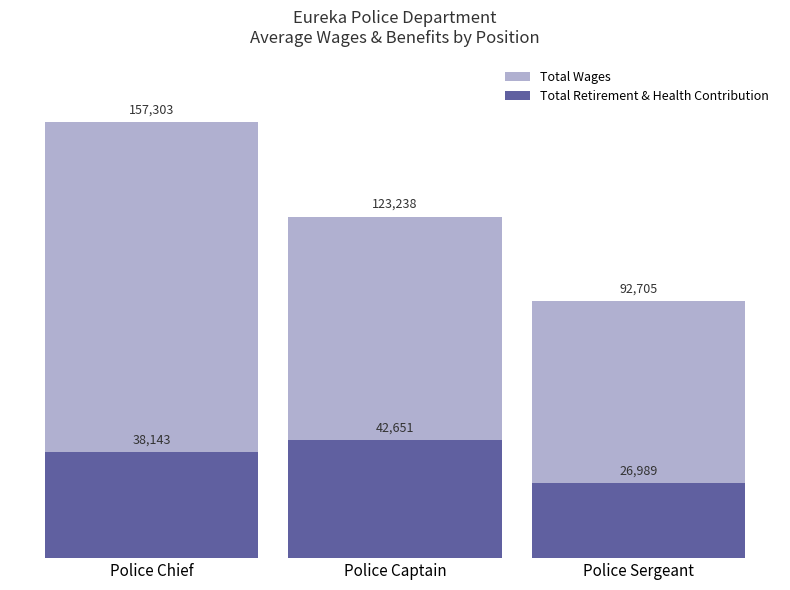

Between Police Chief and Police Sergeant, which series saw the biggest shift?

Total Wages